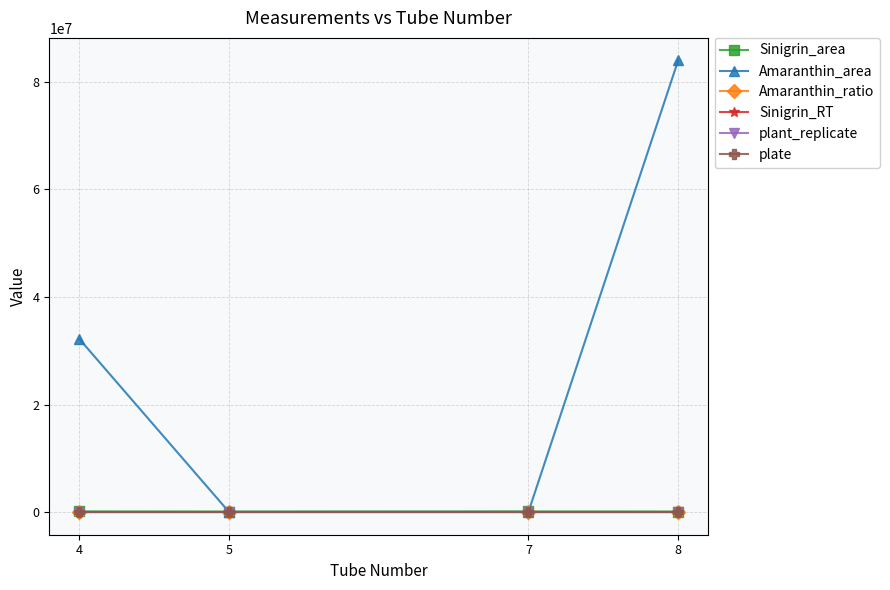

True or false: Amaranthin_area has more than 0 interior local peaks.

False